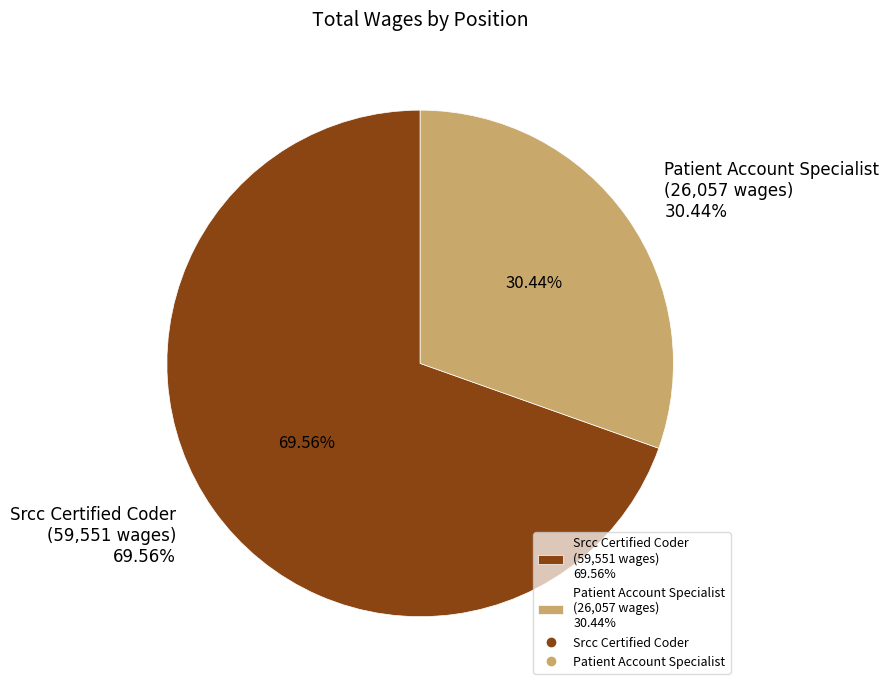

What percentage is NOT represented by Patient Account Specialist?

69.6%